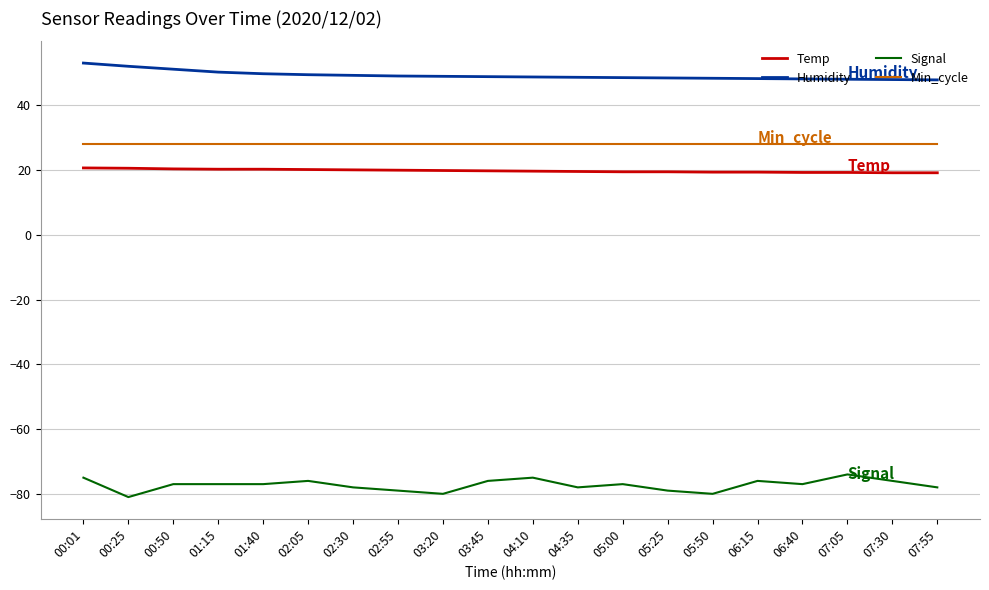

What is the highest value of the Humidity series?

53.1